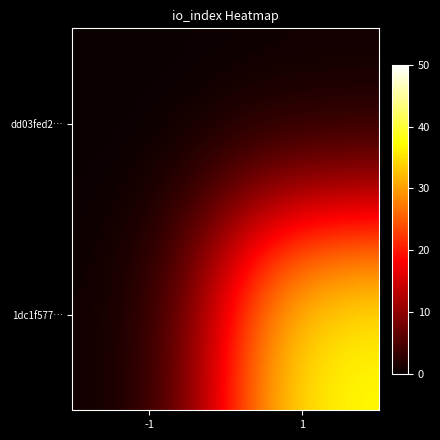

What is the difference between the highest and lowest values at 1?

38